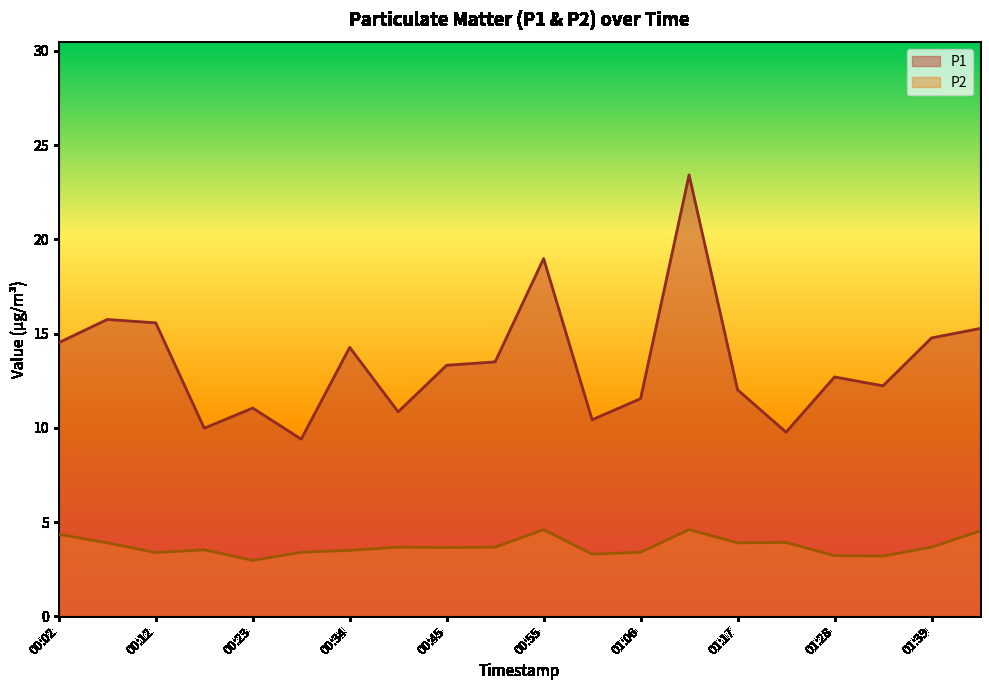

In P2, how many points are higher than both neighbors (excluding endpoints)?

5